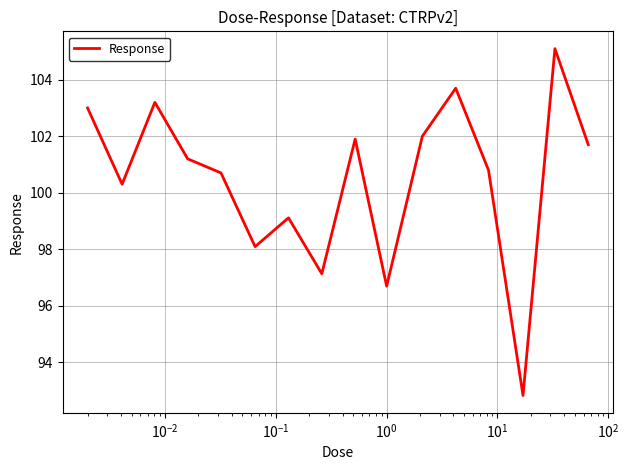

Reading right to left, what are all the values shown in this chart?

101.7	105.1	92.8	100.8	103.7	102.0	96.7	101.9	97.1	99.1	98.1	100.7	101.2	103.2	100.3	103.0